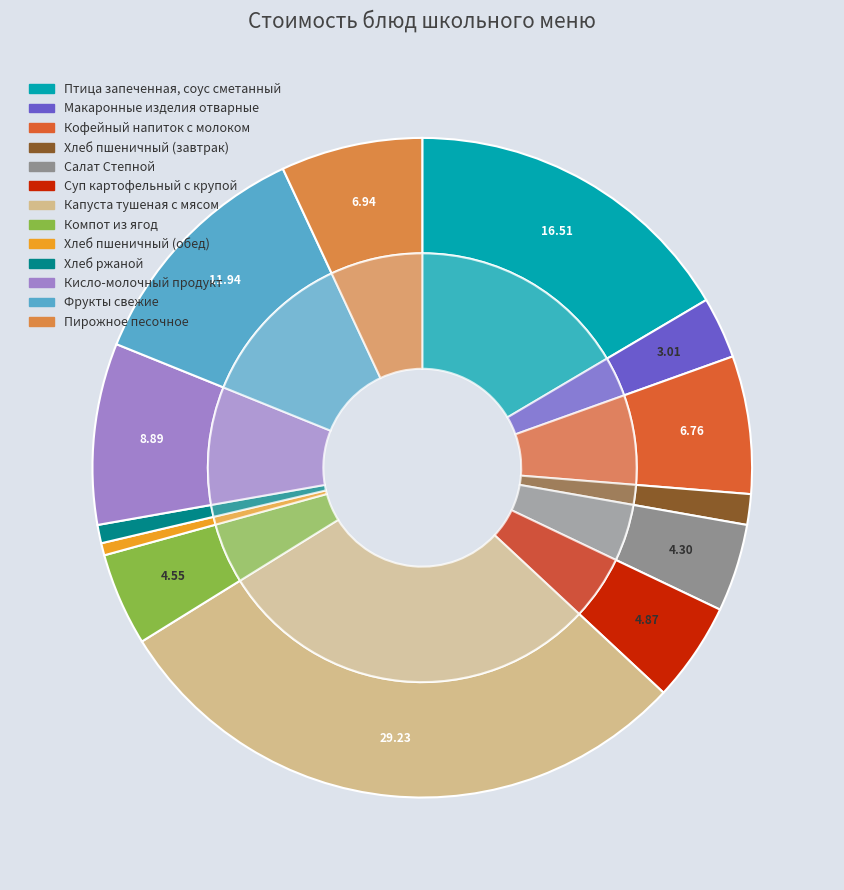

To the nearest percent, what percentage of the pie is Пирожное песочное?

7%